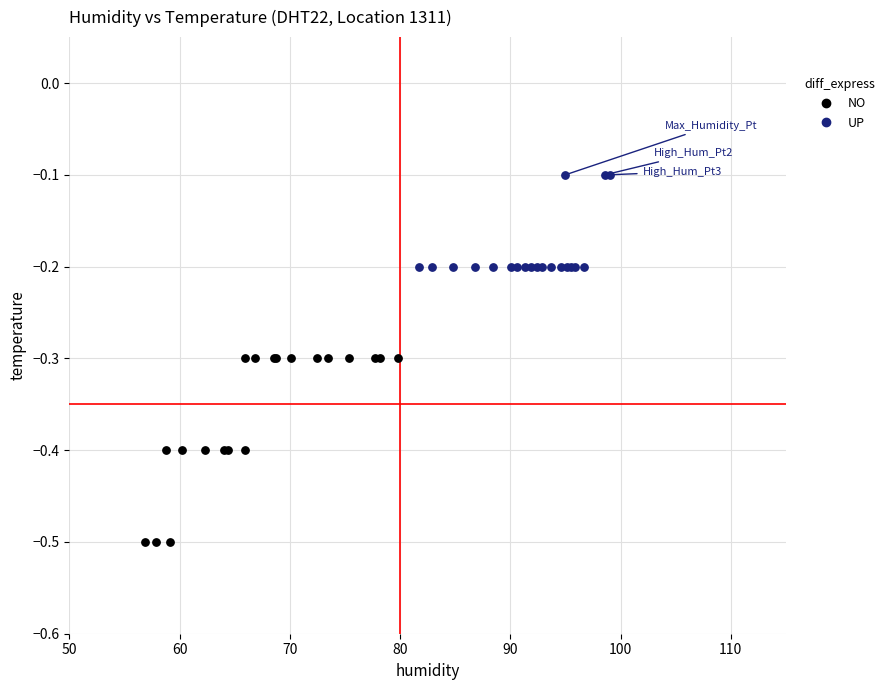

What are all the series names shown in the legend?

NO, UP